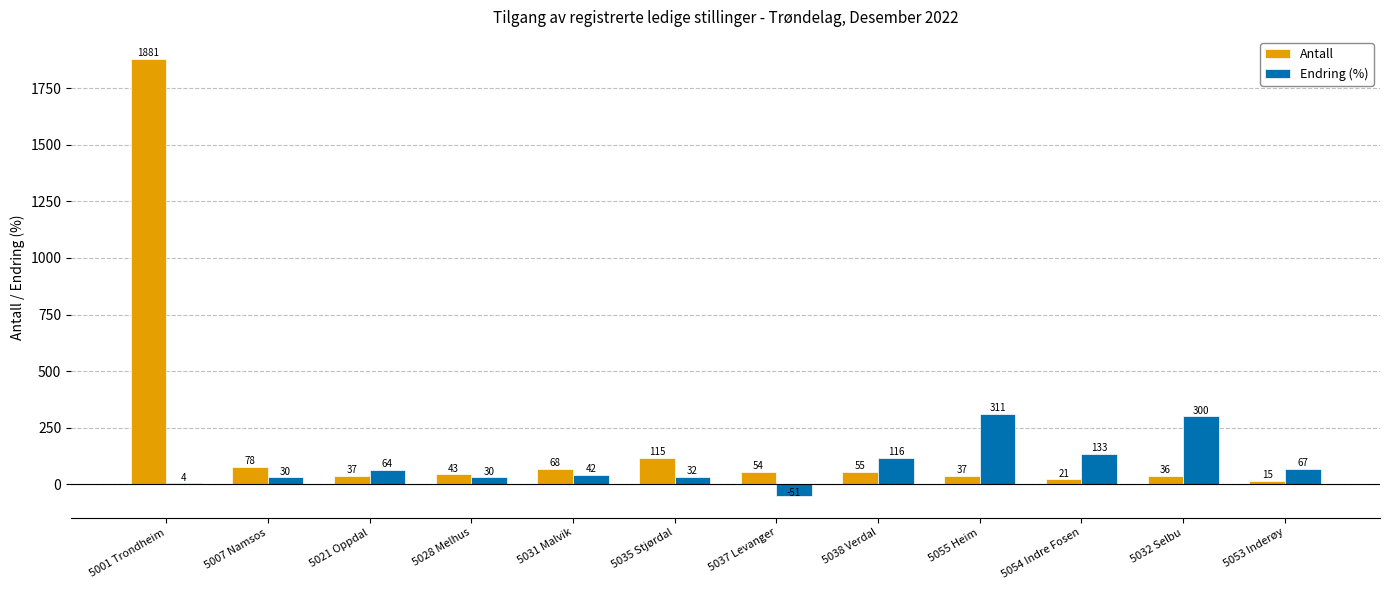

What is the sum of all Antall values?

2440